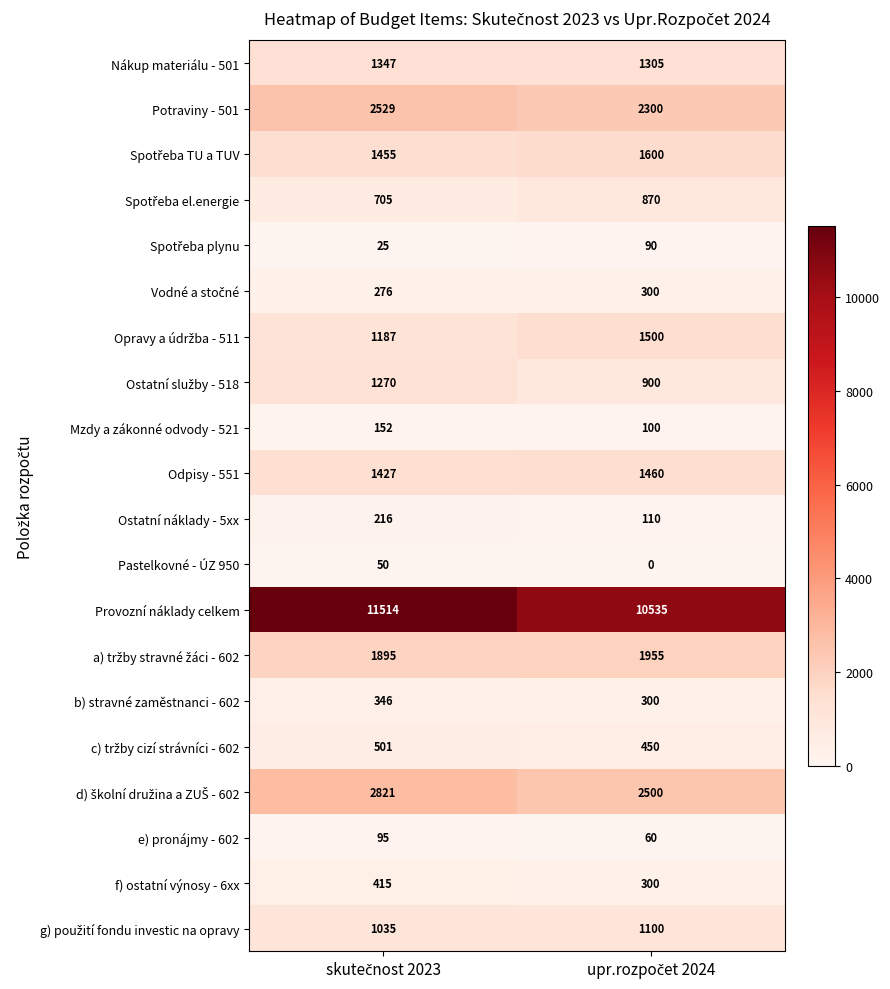

What is the minimum value for Odpisy - 551?

1427